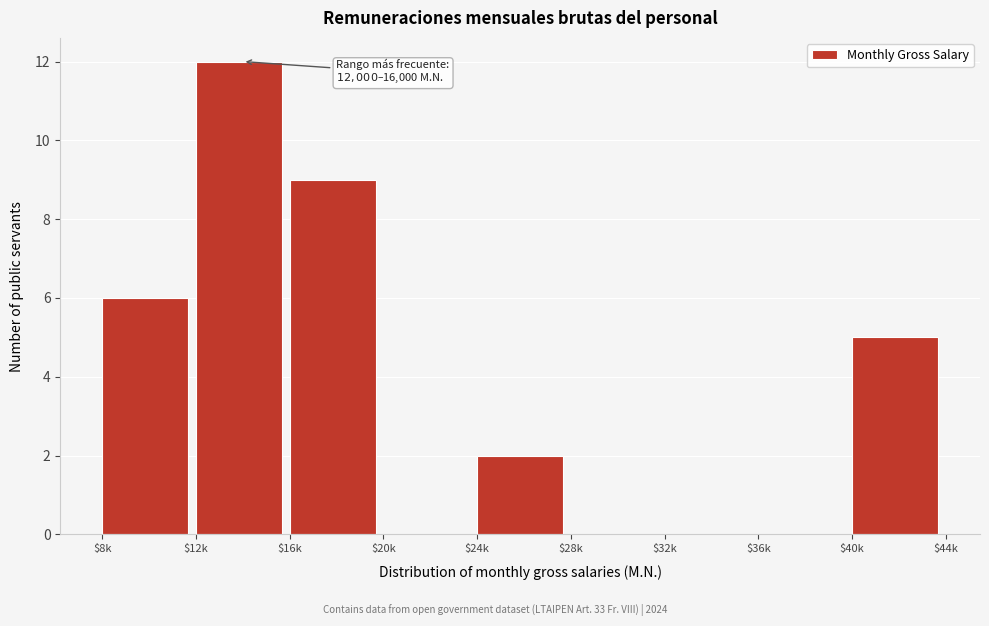

The chart shows a value of 0 at $28k. True or false?

True